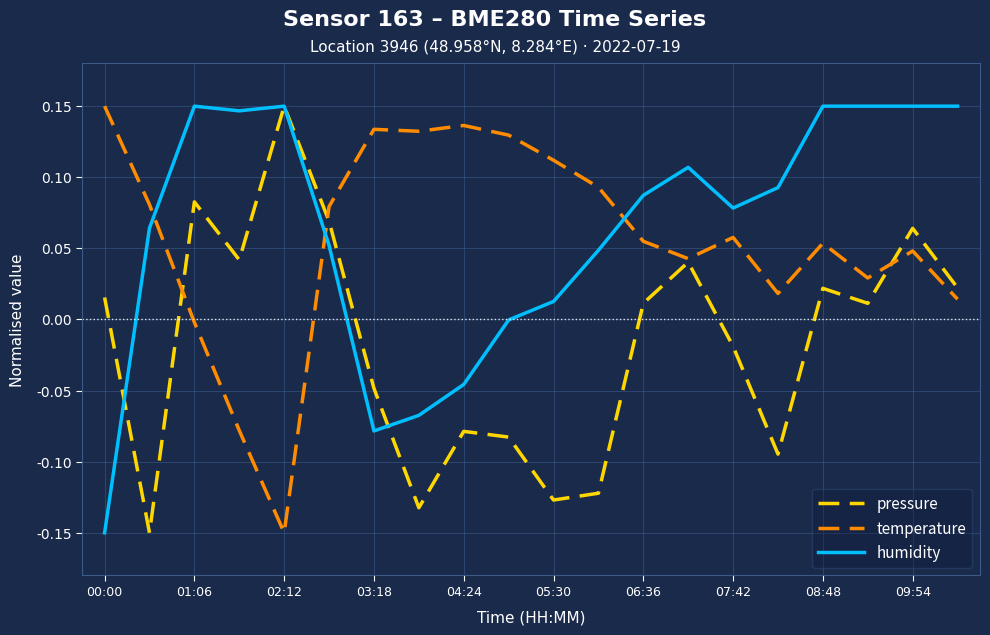

In temperature, how many points are higher than both neighbors (excluding endpoints)?

5